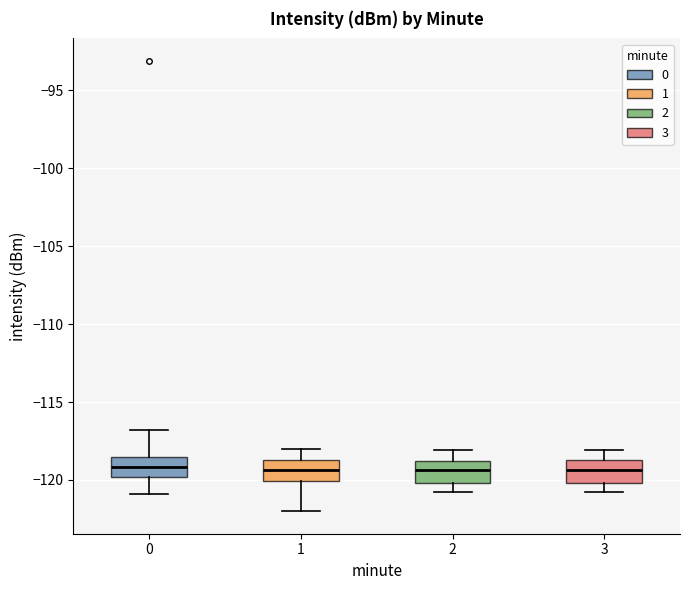

Reading left to right, read every box against the y-axis: the position of its median line, the range the box covers, and the ends of its whiskers. The values are not printed on the chart, so give them approximately, as read against the axis.

0: median -119.0, box -120.0 to -118.5, whiskers -121.0 to -117.0
1: median -119.5, box -120.0 to -118.5, whiskers -122.0 to -118.0
2: median -119.5, box -120.0 to -119.0, whiskers -121.0 to -118.0
3: median -119.5, box -120.0 to -118.5, whiskers -121.0 to -118.0